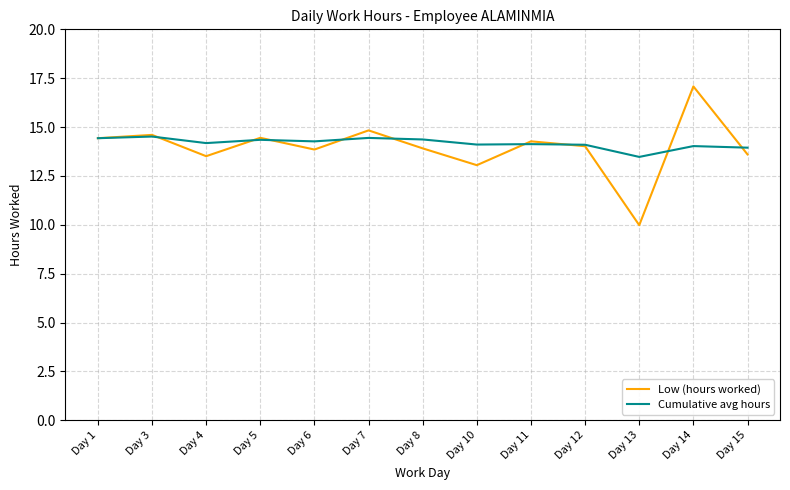

Read the Low (hours worked) value at Day 10.

13.1